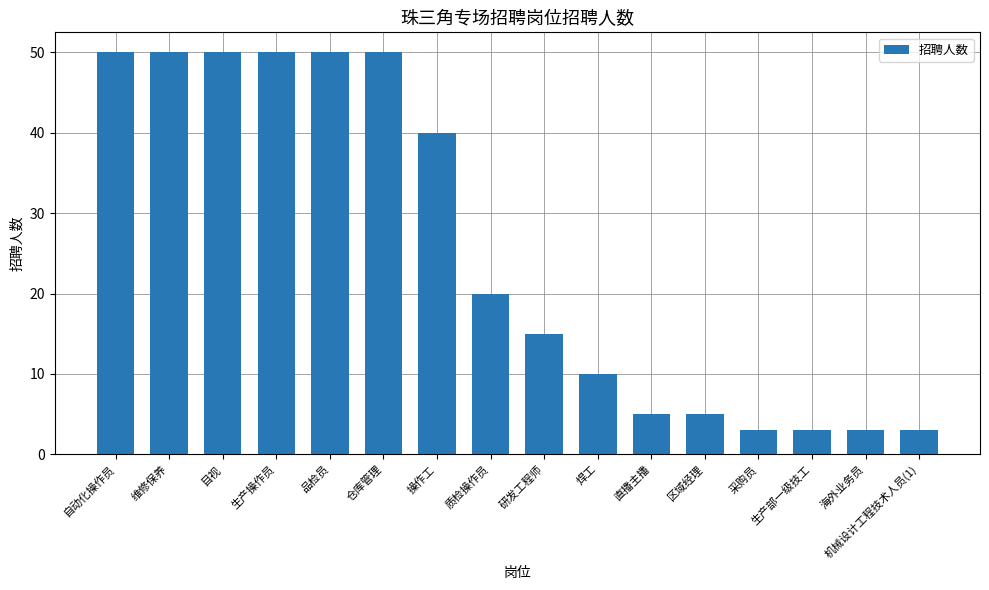

What is the maximum value shown in the chart?

50